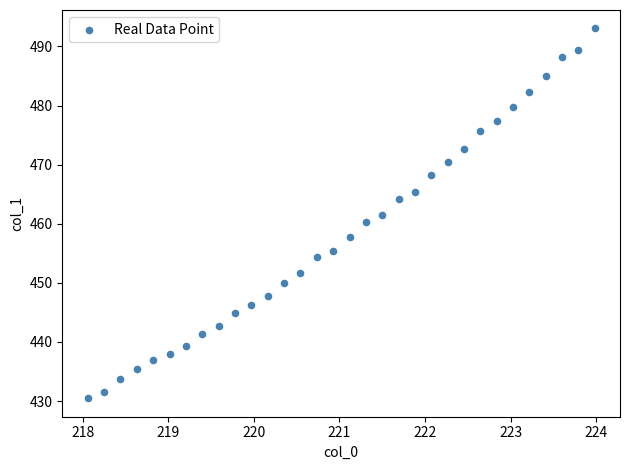

What is the range of X values (max minus min)?

5.9